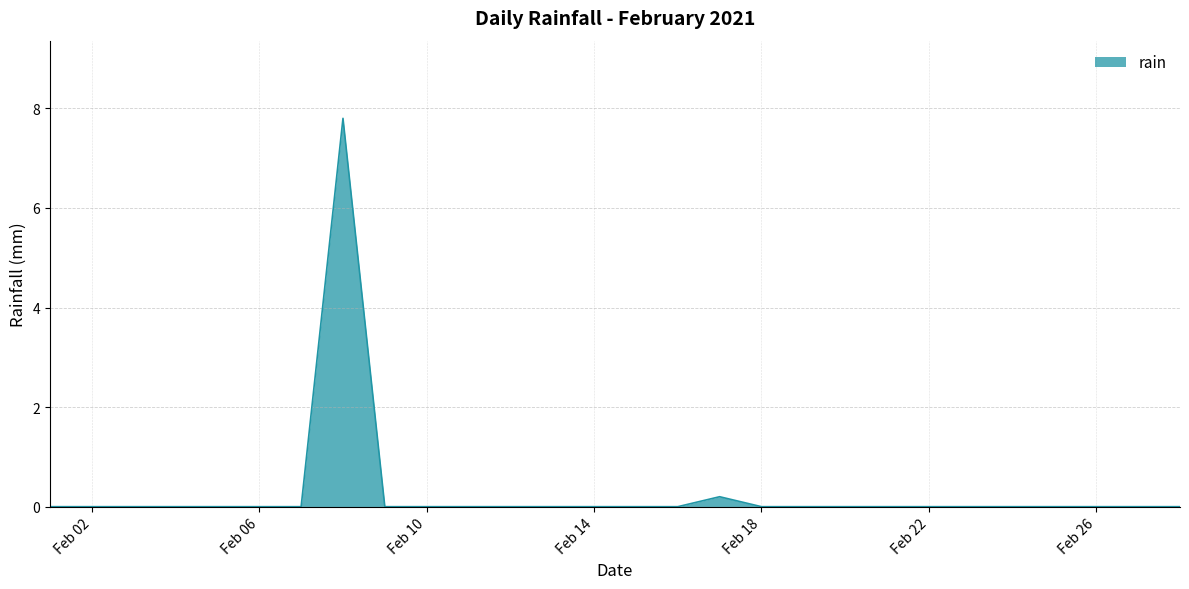

Reading right to left, what are all the values shown in this chart?

0.0	0.0	0.0	0.0	0.0	0.0	0.0	0.0	0.0	0.0	0.0	0.2	0.0	0.0	0.0	0.0	0.0	0.0	0.0	0.0	7.8	0.0	0.0	0.0	0.0	0.0	0.0	0.0